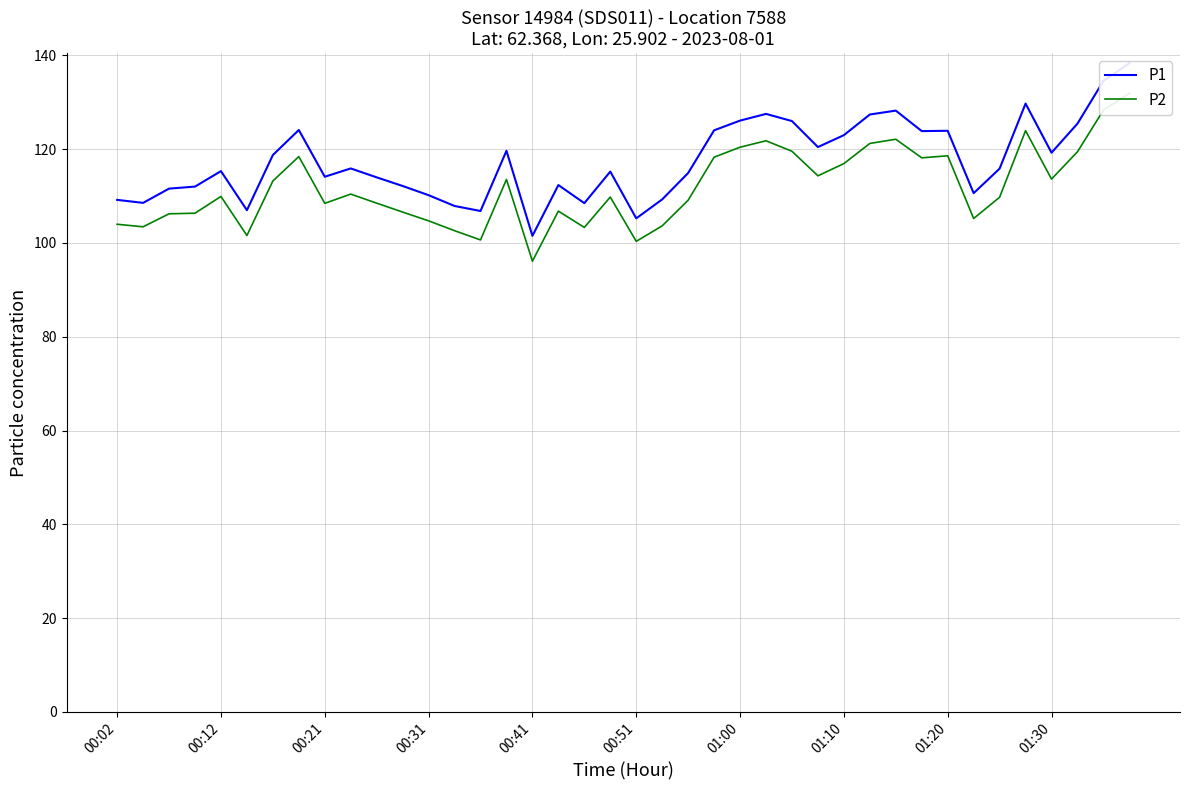

In P2, how many points are higher than both neighbors (excluding endpoints)?

10